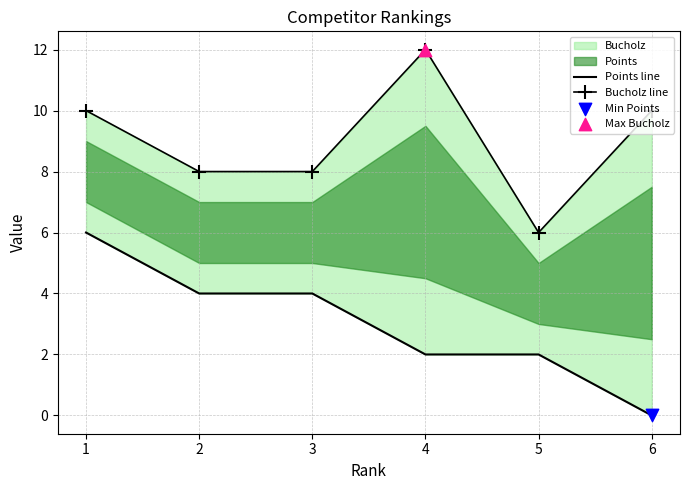

Is the value of Bucholz line at 5 greater than the value of Points line at 3?

Yes